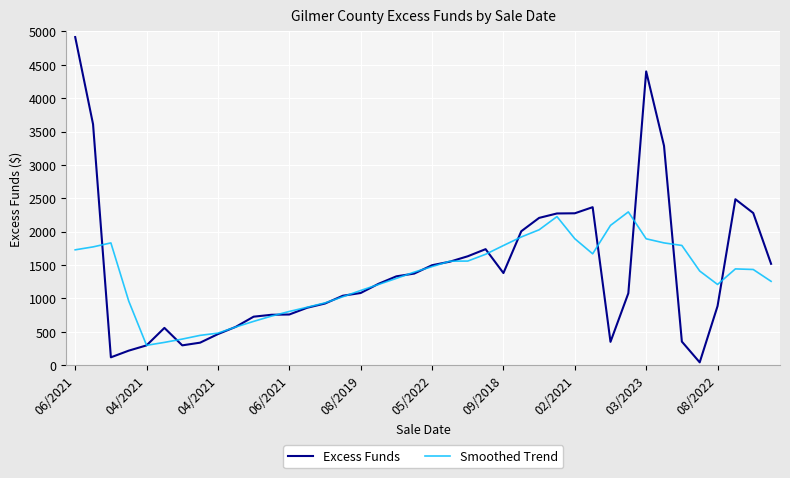

What is the lowest value of the Smoothed Trend series?

298.9